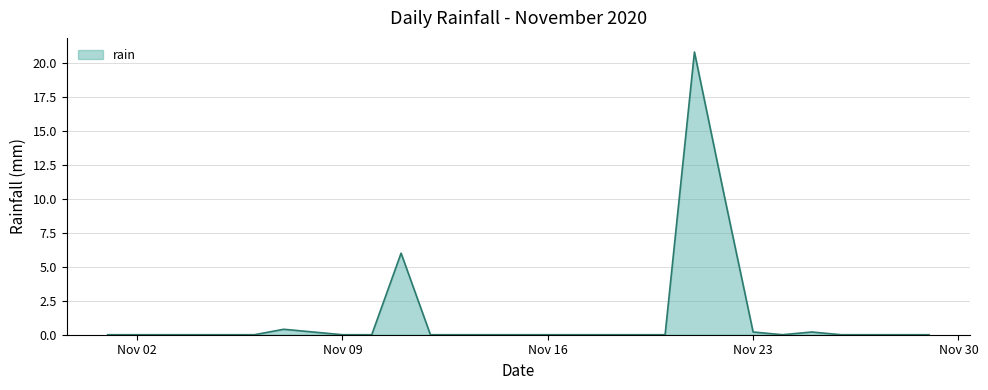

What is the greatest value displayed?

20.8